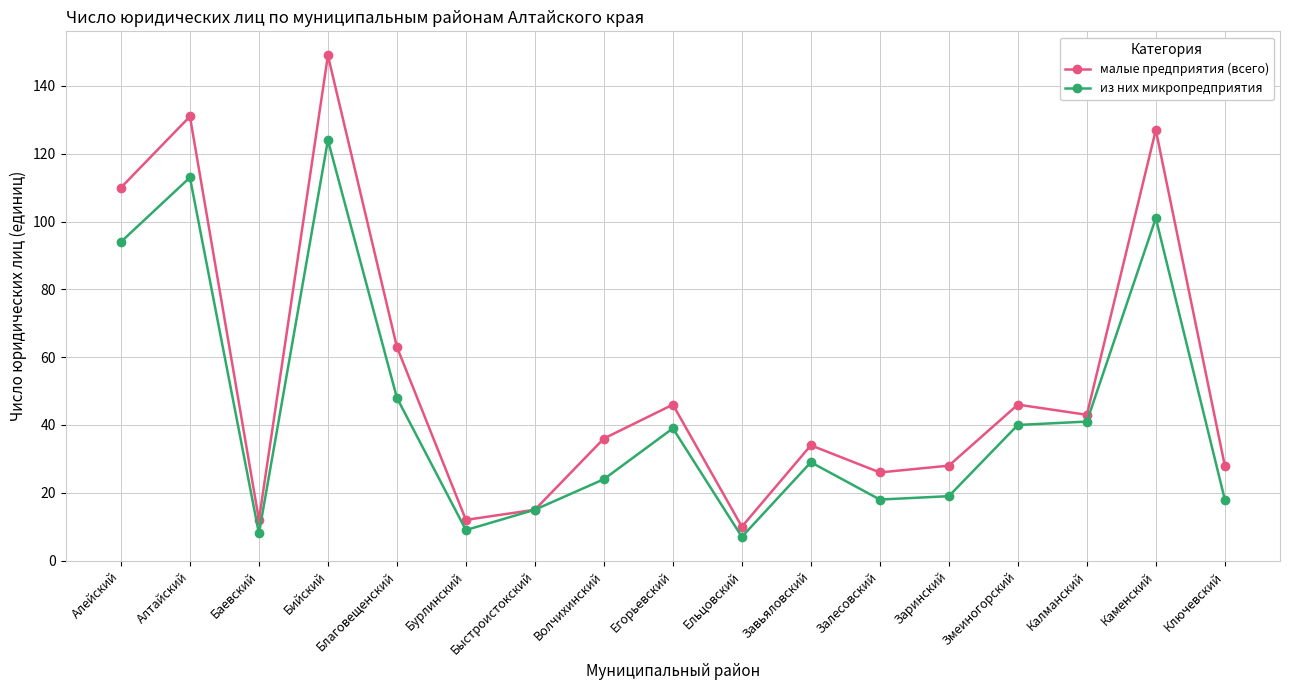

In малые предприятия (всего), how many points are higher than both neighbors (excluding endpoints)?

6